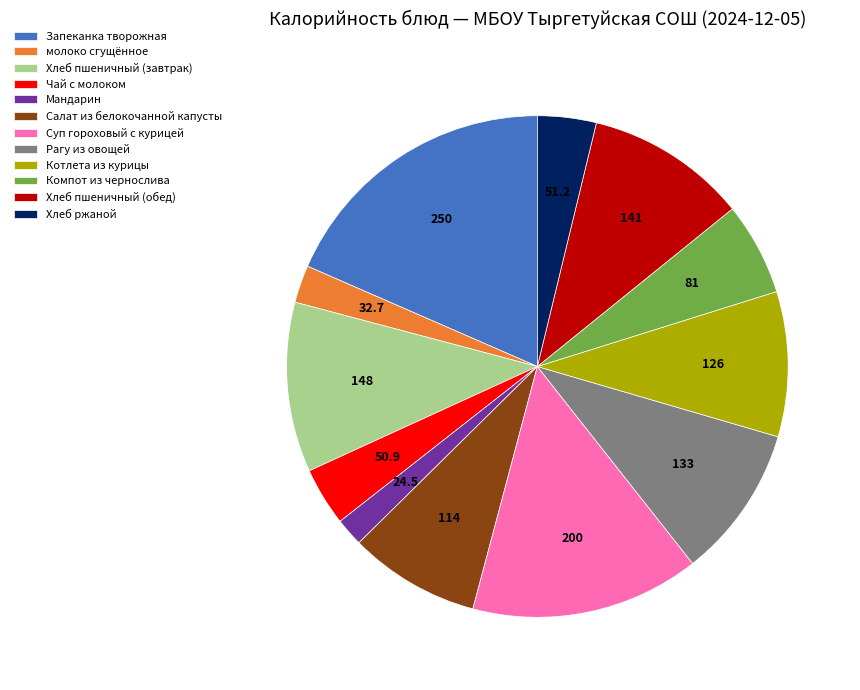

Approximately how many times larger is the value at Хлеб пшеничный (обед) compared to Рагу из овощей?

1.1